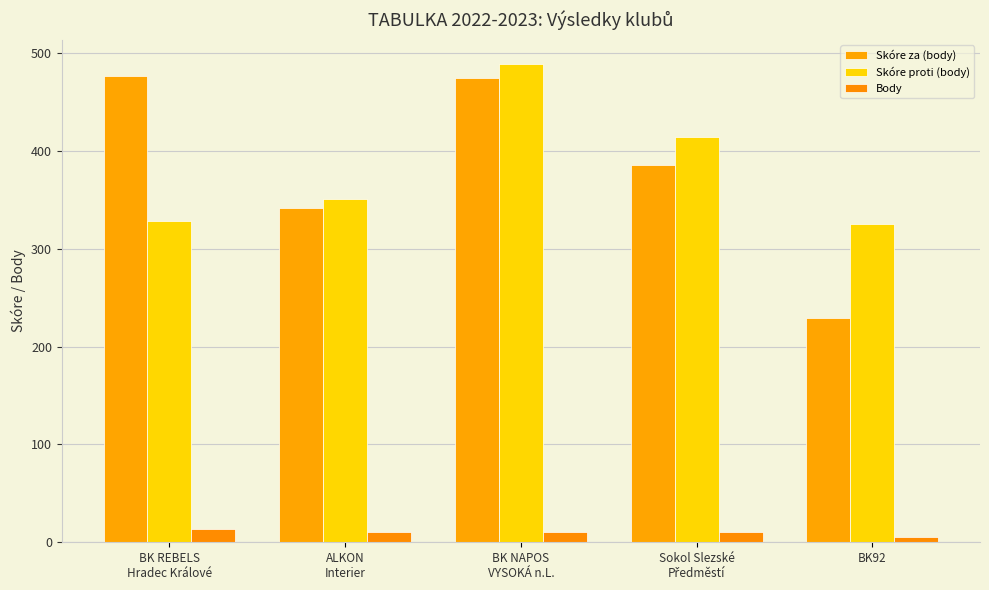

How many series are shown in this chart?

3